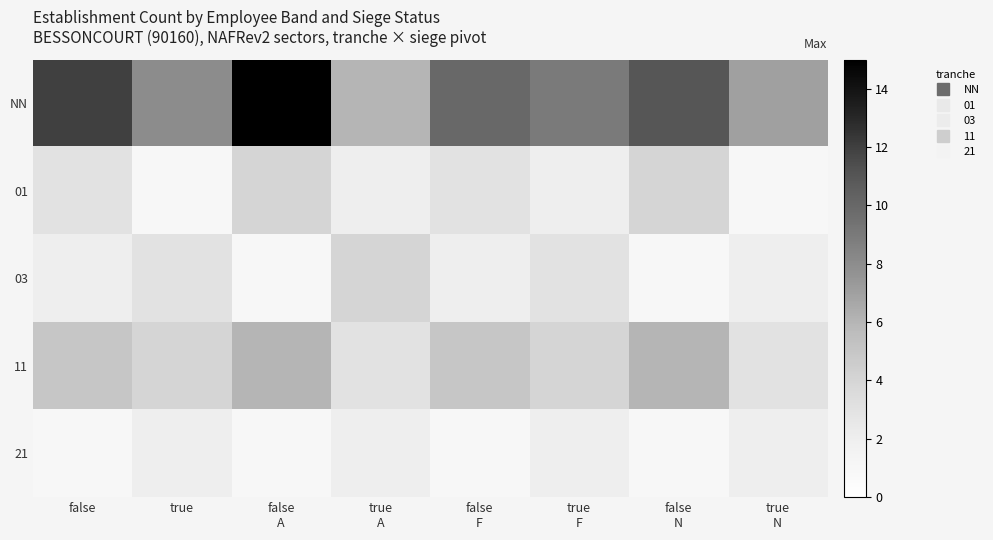

What is the total value across all series at true
F?

20